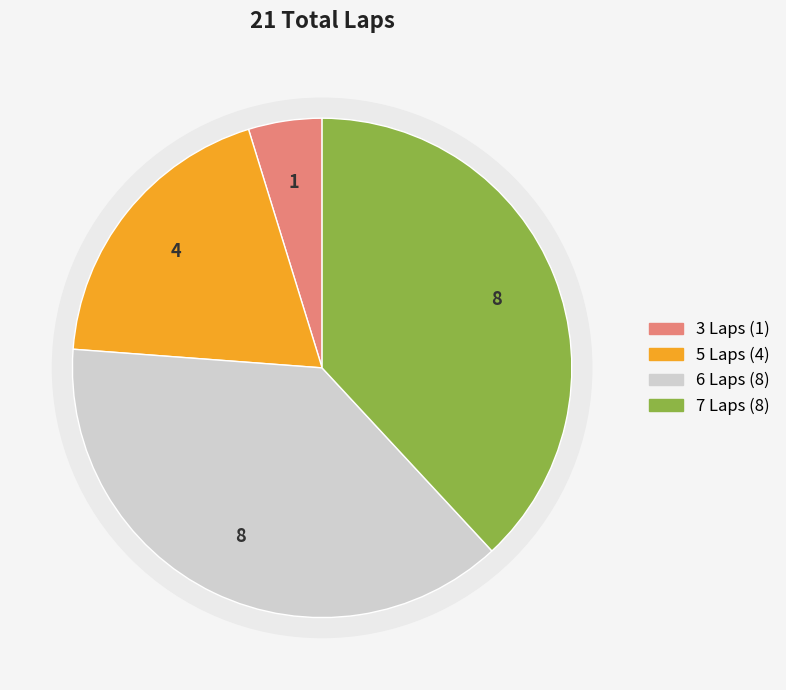

Is it true that Kenneth Berchtold is 17% of the pie?

False